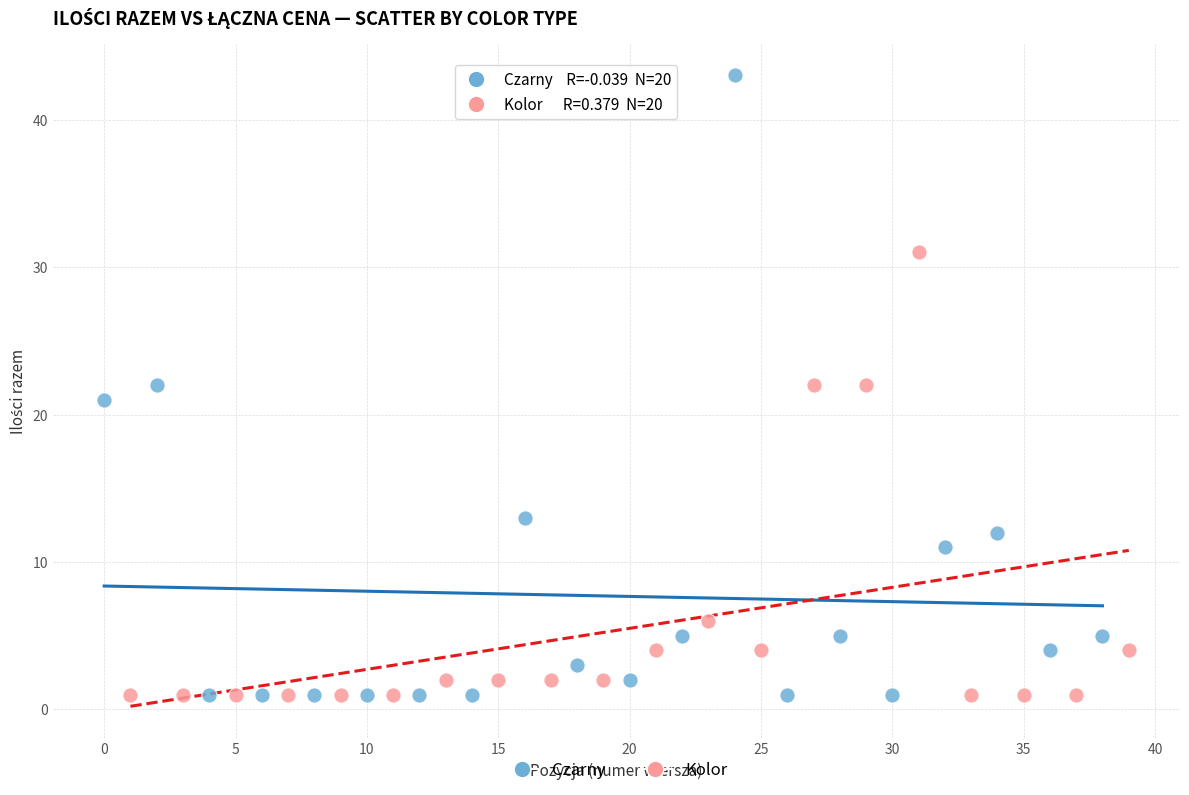

Which series contains the highest Y value?

Czarny